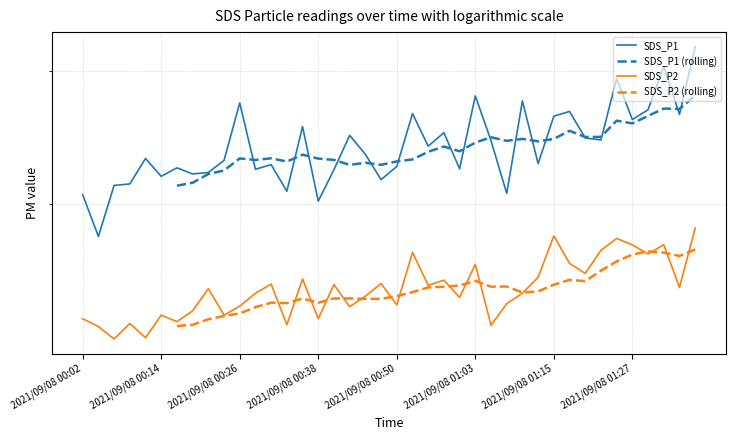

What is the difference between the maximum and minimum values in the SDS_P1 series?

14.1